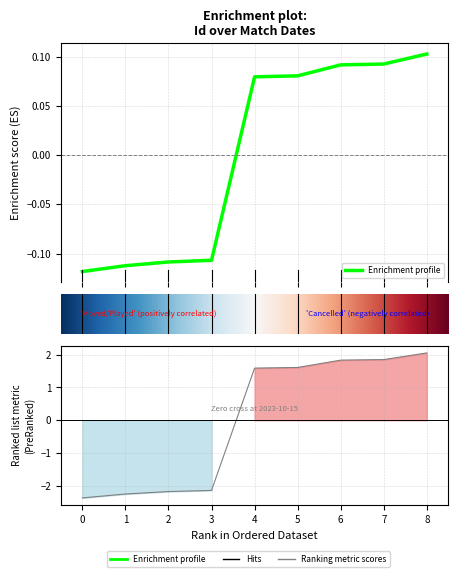

Reading left to right, transcribe all the data shown in this chart.

-0.1	-0.1	-0.1	-0.1	0.1	0.1	0.1	0.1	0.1